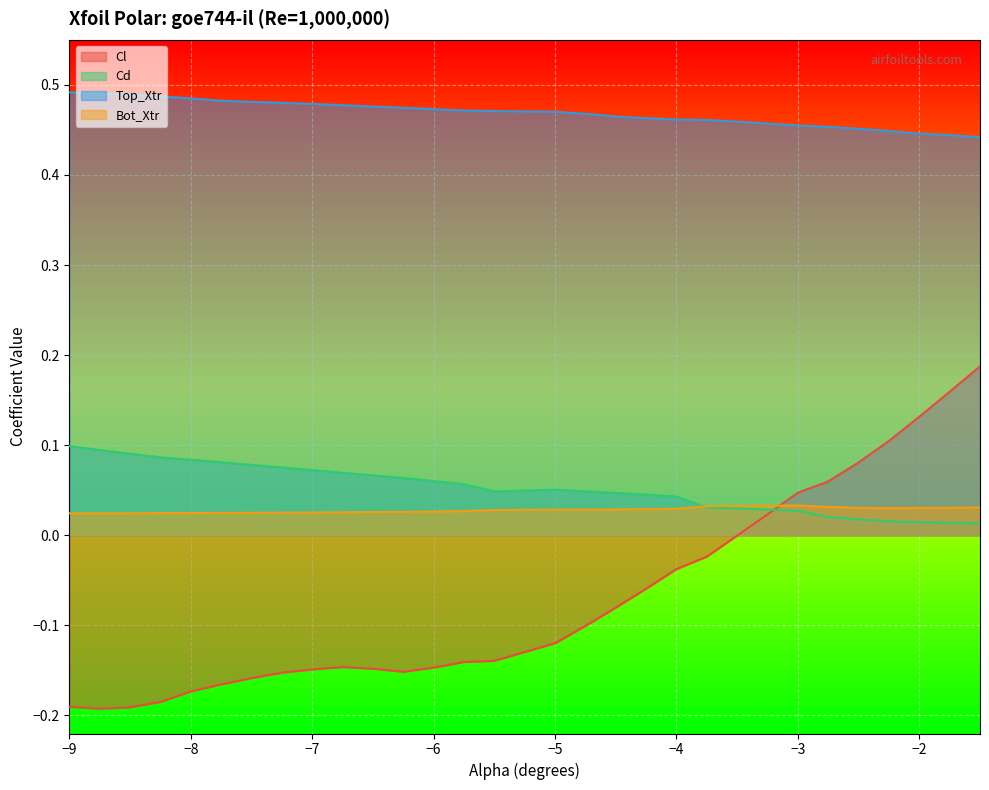

Count the Cd values in the range 0 to 1.

30